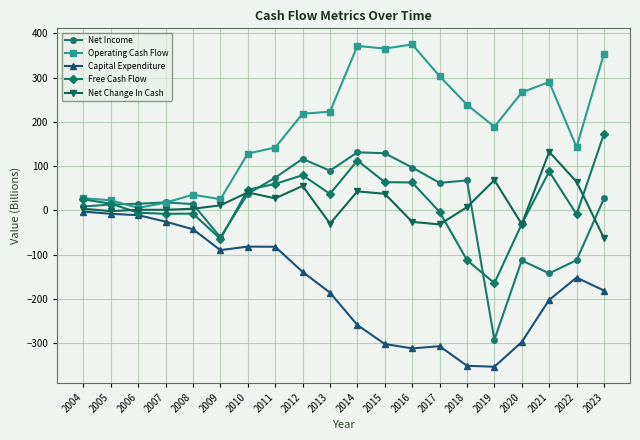

What is the greatest value displayed?

374.7